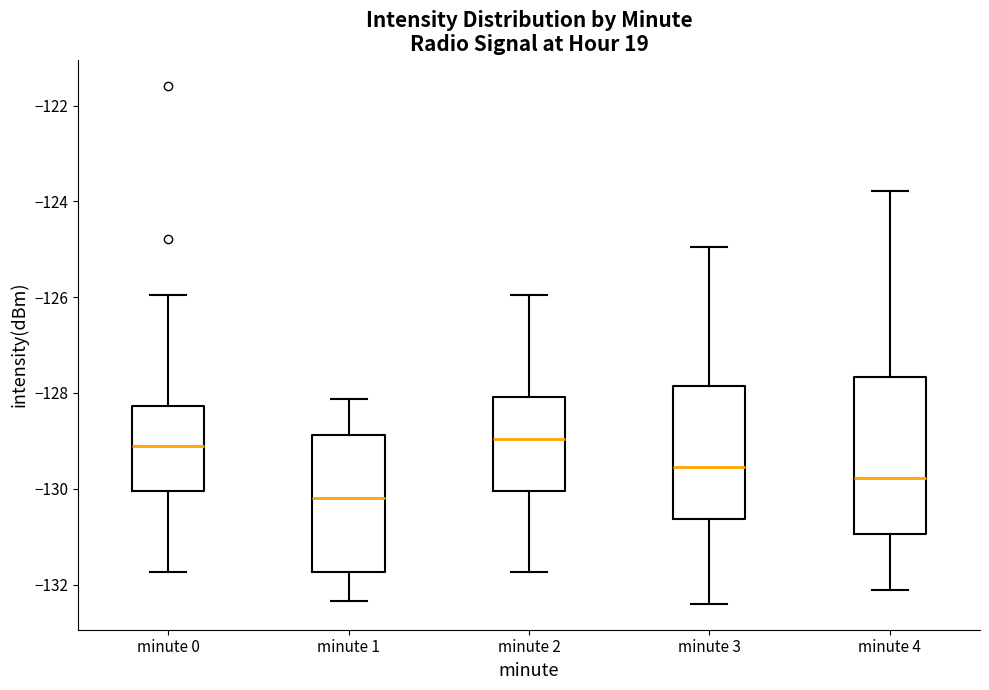

Reading left to right, transcribe this box plot: for each box, give where its median line is, the range the box spans, and where its two whiskers end, as read against the y-axis. The values are not printed on the chart, so give them approximately, as read against the axis.

minute 0: median -129.0, box -130.0 to -128.2, whiskers -131.8 to -126.0
minute 1: median -130.2, box -131.8 to -128.8, whiskers -132.4 to -128.2
minute 2: median -129.0, box -130.0 to -128.0, whiskers -131.8 to -126.0
minute 3: median -129.6, box -130.6 to -127.8, whiskers -132.4 to -125.0
minute 4: median -129.8, box -131.0 to -127.6, whiskers -132.2 to -123.8